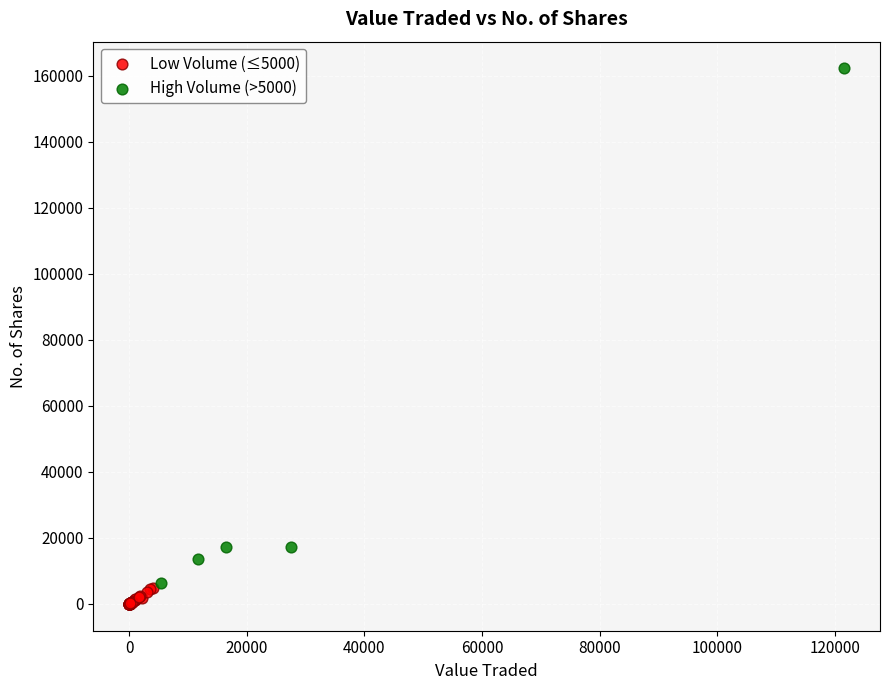

Which series reaches the maximum Y coordinate?

High Volume (>5000)